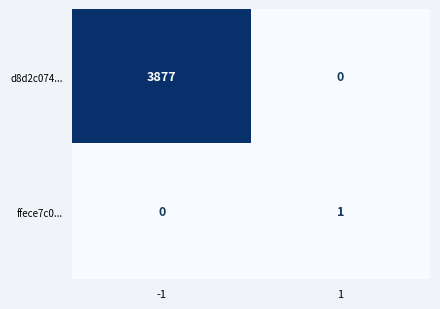

Is it true that d8d2c074... equals 1231 at 1?

False